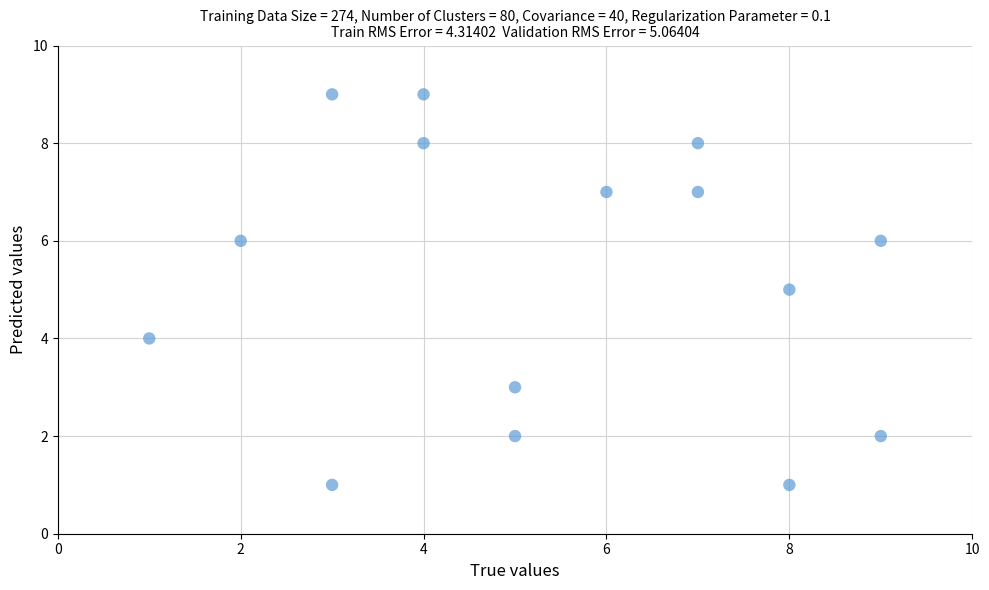

What is the range of X values (max minus min)?

8